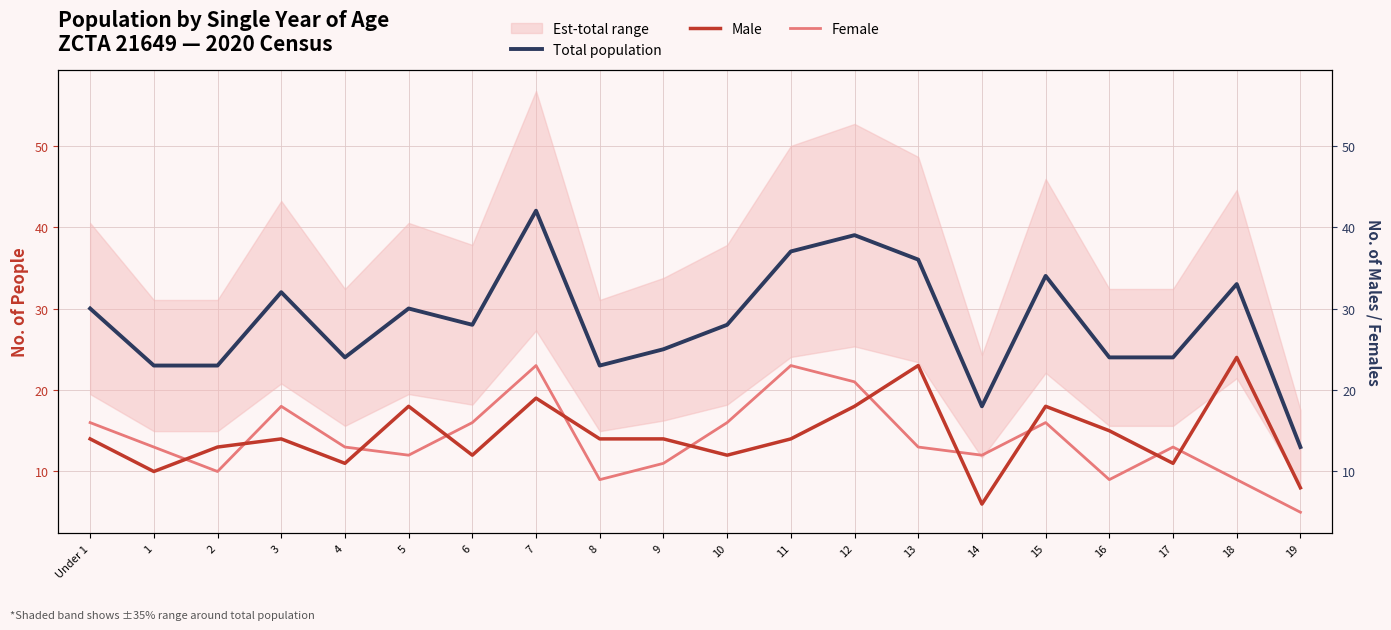

At which label does Male reach its peak?

18